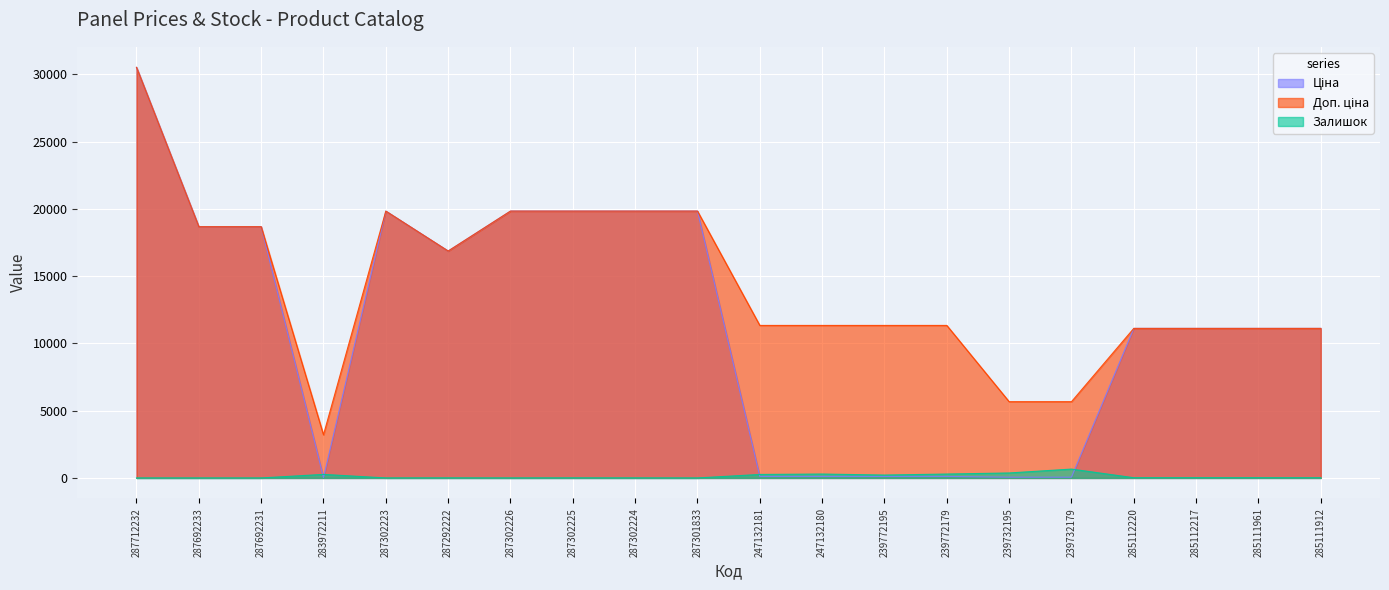

Rank the series by their average value, from lowest to highest.

Залишок, Ціна, Доп. ціна